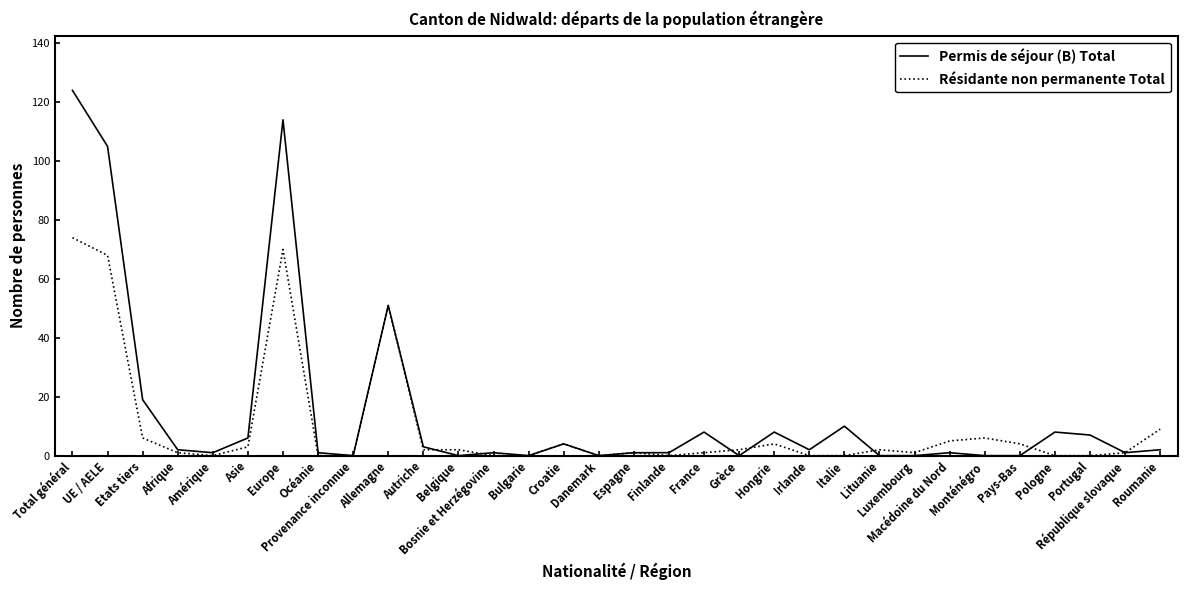

Which series has the largest range (max minus min)?

Permis de séjour (B) Total